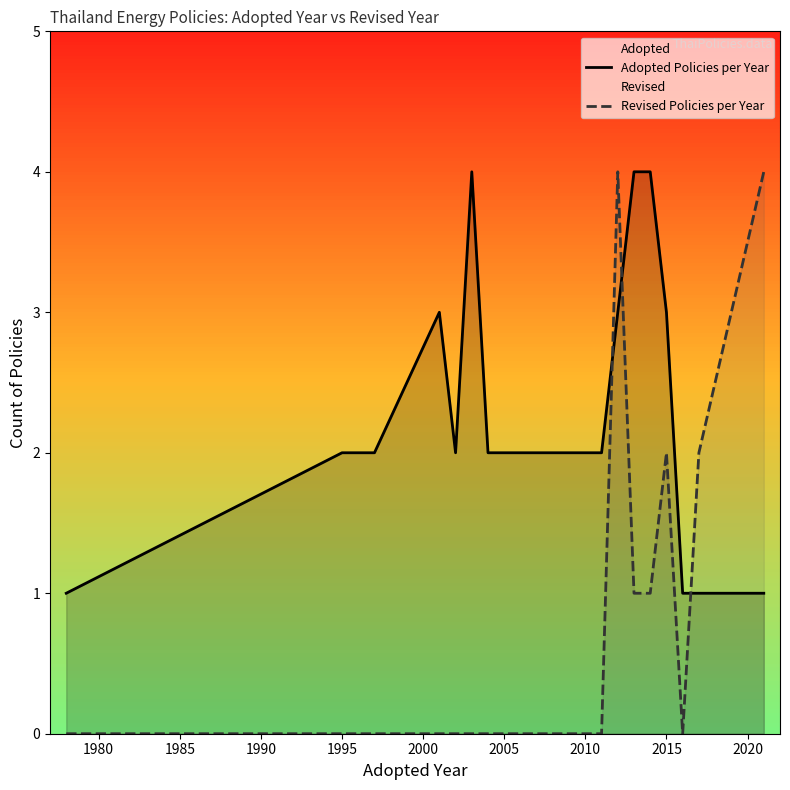

At how many categories does at least one series exceed 1?

14